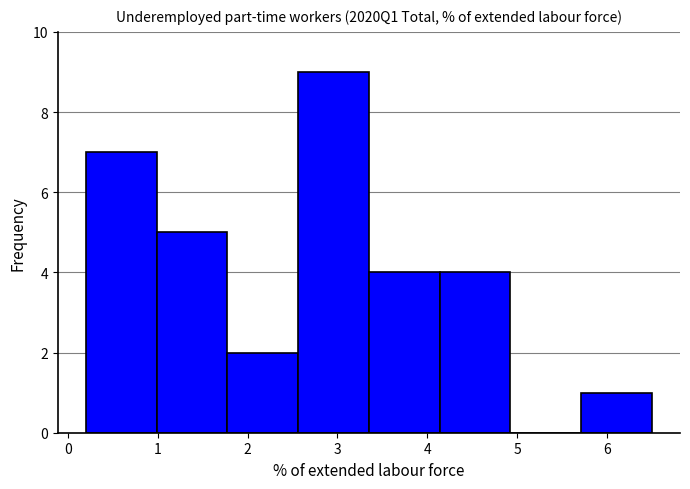

Reading left to right, transcribe this chart: for each bar, give the range it covers on the x-axis and its height. Neither the bar edges nor the heights are printed on the chart, so give them approximately, as read against the axes.

0.2 to 1.0: 7
1.0 to 1.8: 5
1.8 to 2.6: 2
2.6 to 3.4: 9
3.4 to 4.1: 4
4.1 to 4.9: 4
4.9 to 5.7: 0
5.7 to 6.5: 1